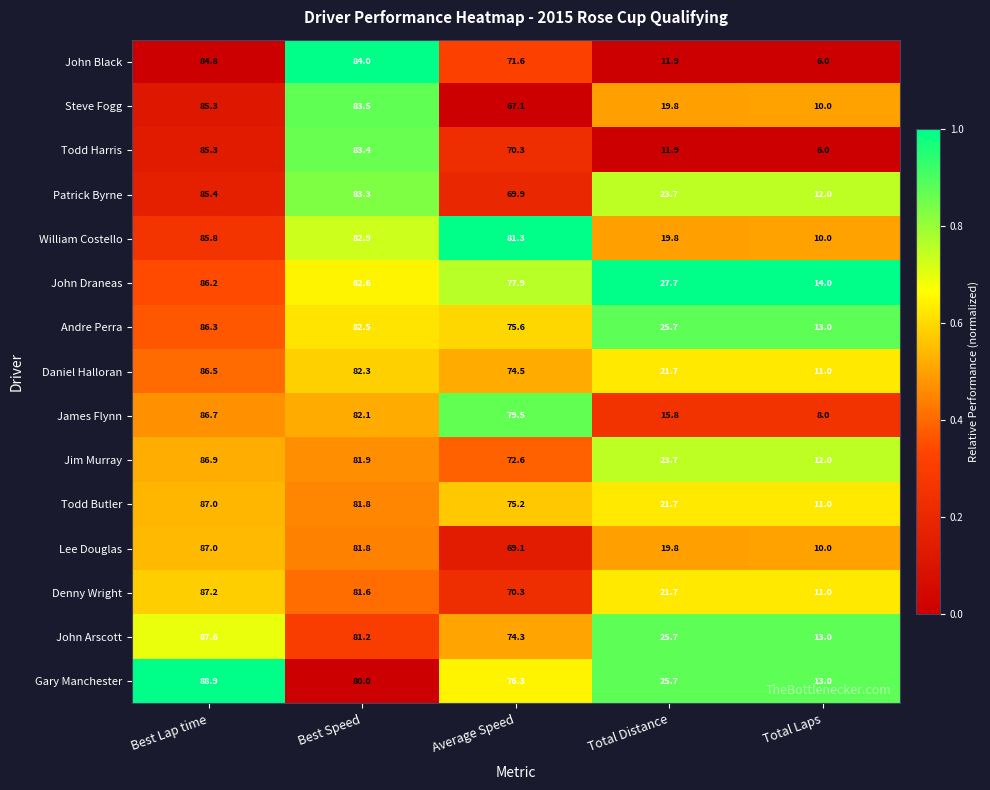

List the labels in order of Jim Murray value, smallest first.

Total Laps, Total Distance, Average Speed, Best Speed, Best Lap time